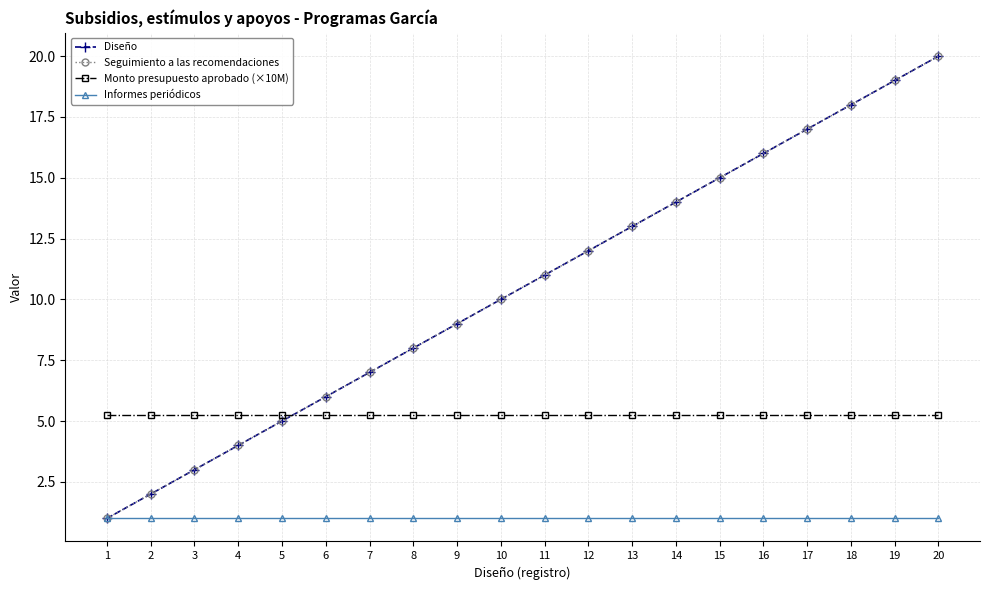

Does the chart have visible grid lines?

Yes